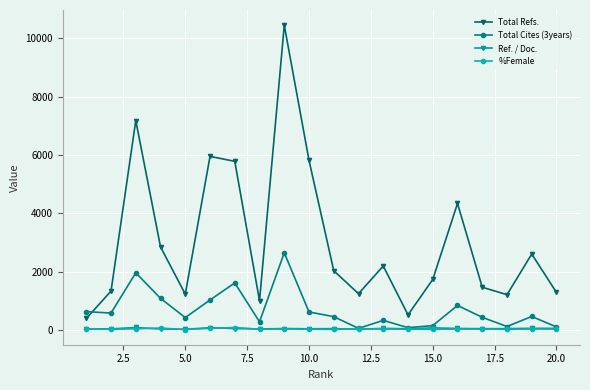

Which series has the largest range (max minus min)?

Total Refs.